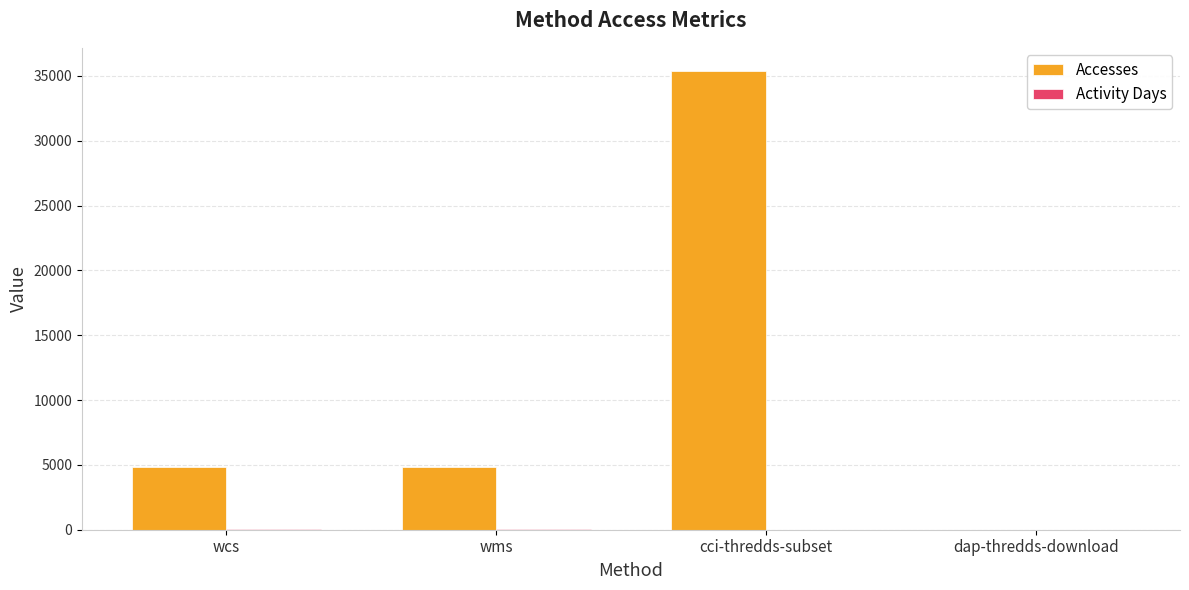

Which series has the widest spread of values?

Accesses